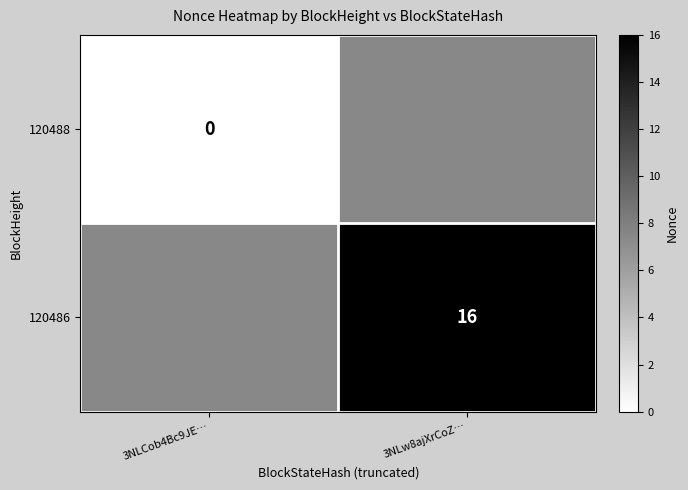

How many distinct data groups are displayed?

2